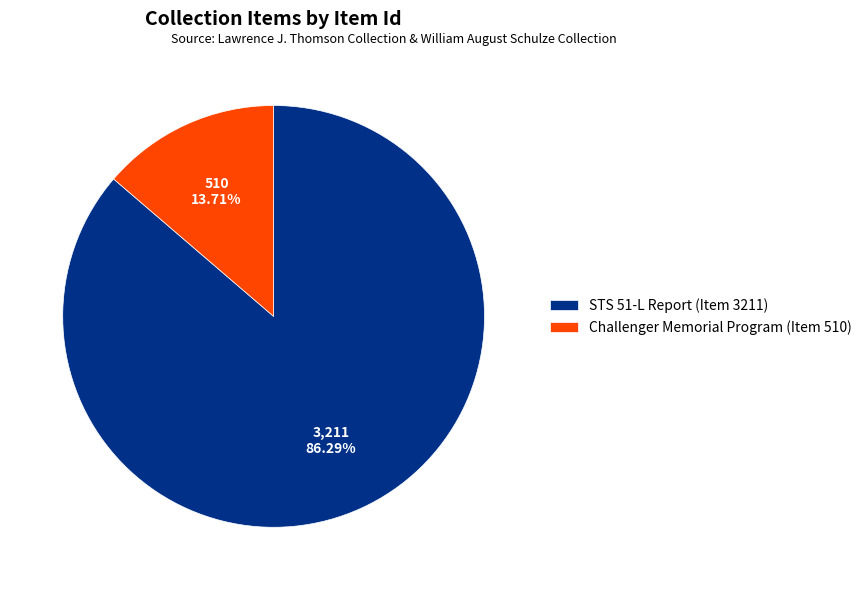

Approximately how many times larger is the value at STS 51-L Report (Item 3211) compared to Challenger Memorial Program (Item 510)?

6.3